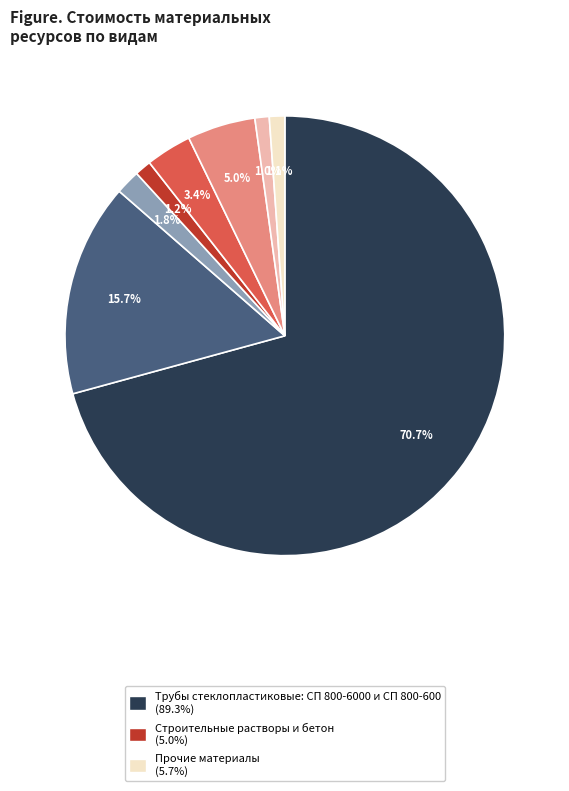

Is there any slice that represents more than half of the pie?

Yes